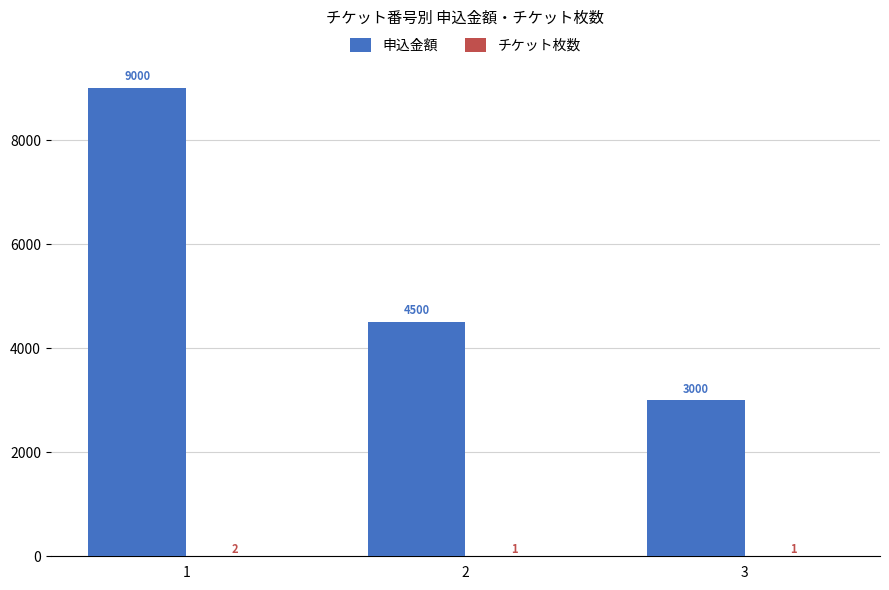

What is the approximate value of 申込金額 at 1, to the nearest 50?

9000